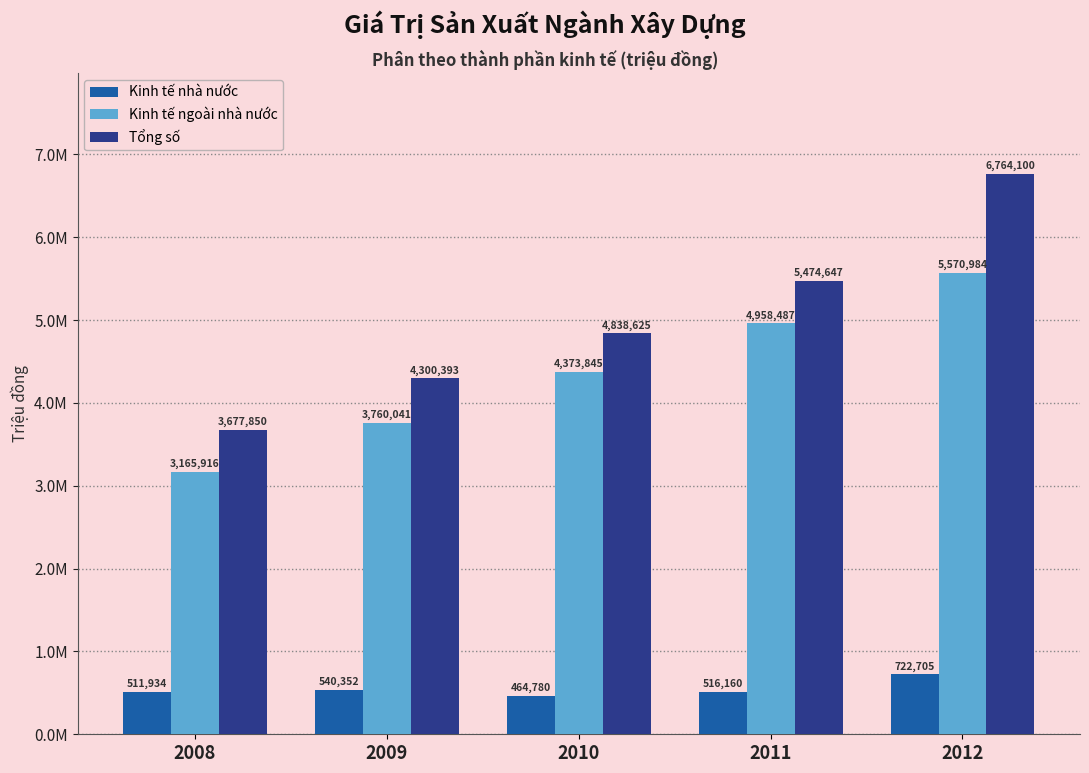

At which label is Tổng số closest to 5220975?

2011